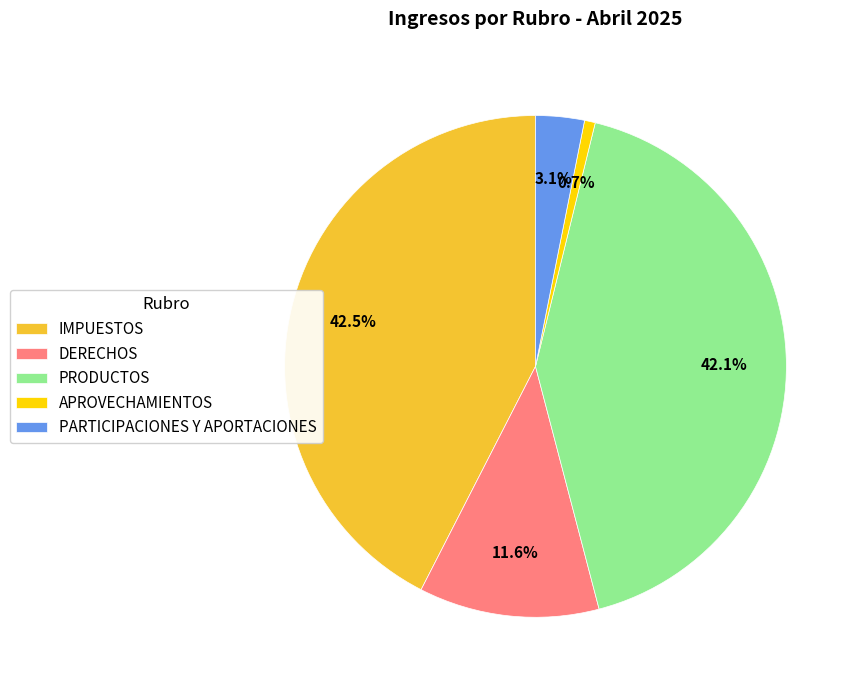

Which slice is the smallest?

APROVECHAMIENTOS